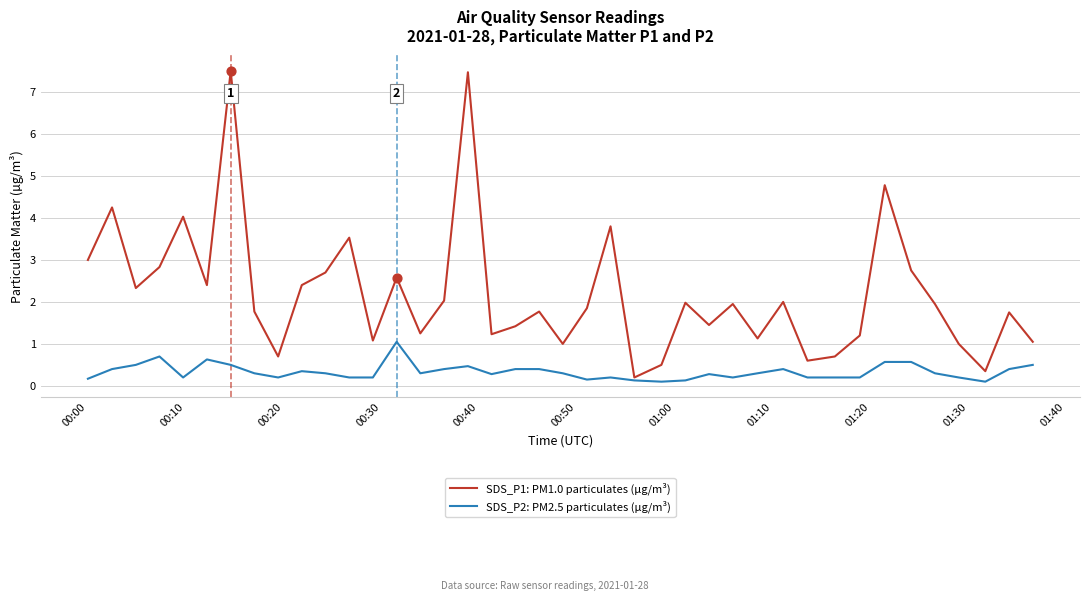

Which series has the widest spread of values?

SDS_P1: PM1.0 particulates (µg/m³)